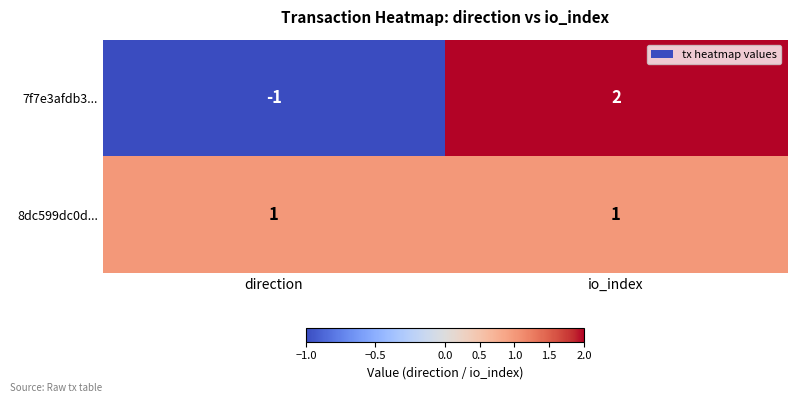

Which label corresponds to the smallest value in the chart?

direction